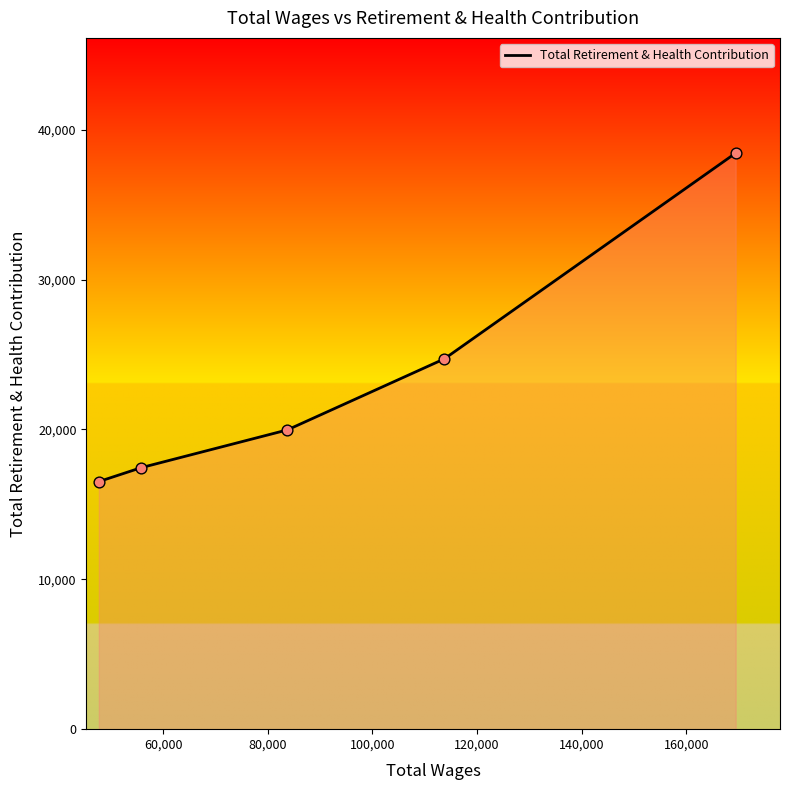

What is the difference between the maximum and second lowest values?

20995